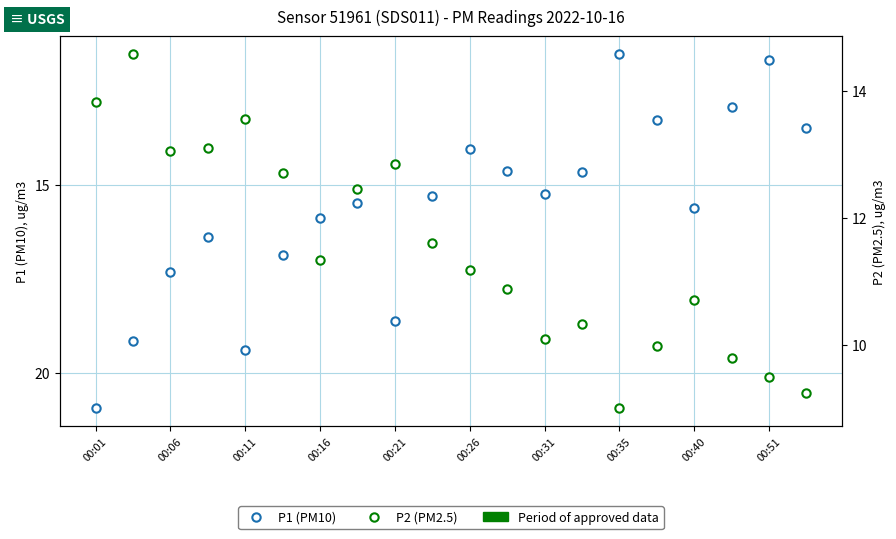

Rank the series by their average value, from highest to lowest.

P1 (PM10), P2 (PM2.5)